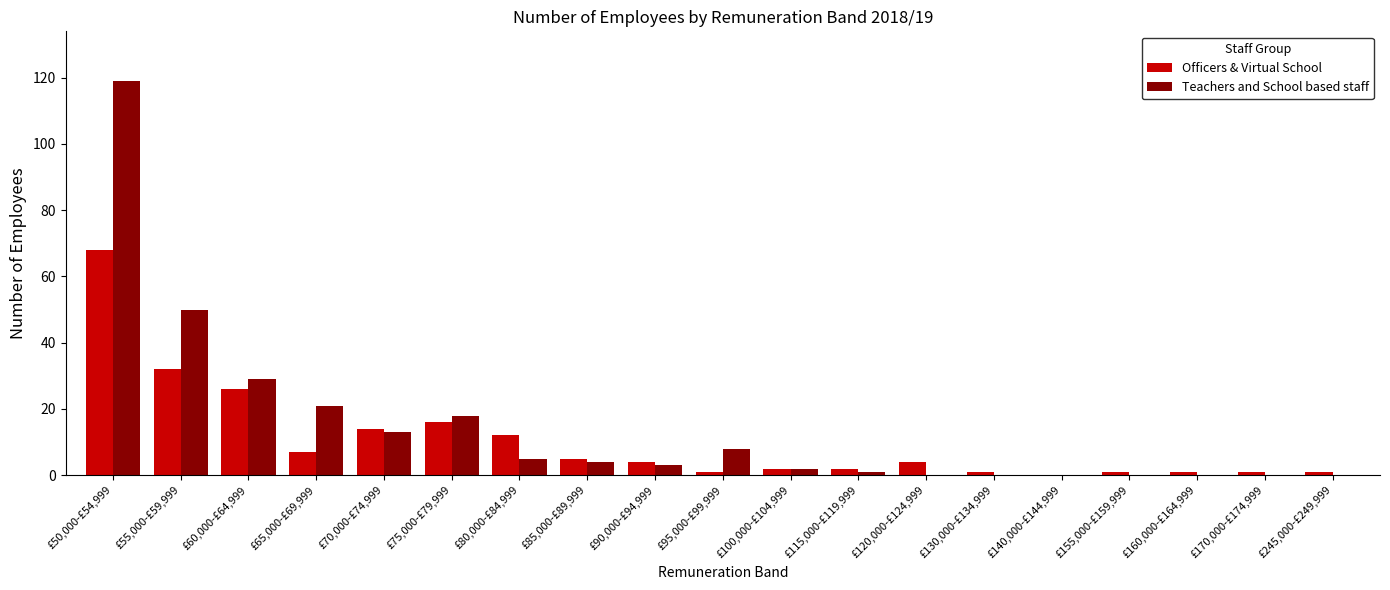

True or false: Teachers and School based staff has a value of 0 at £120,000-£124,999.

True